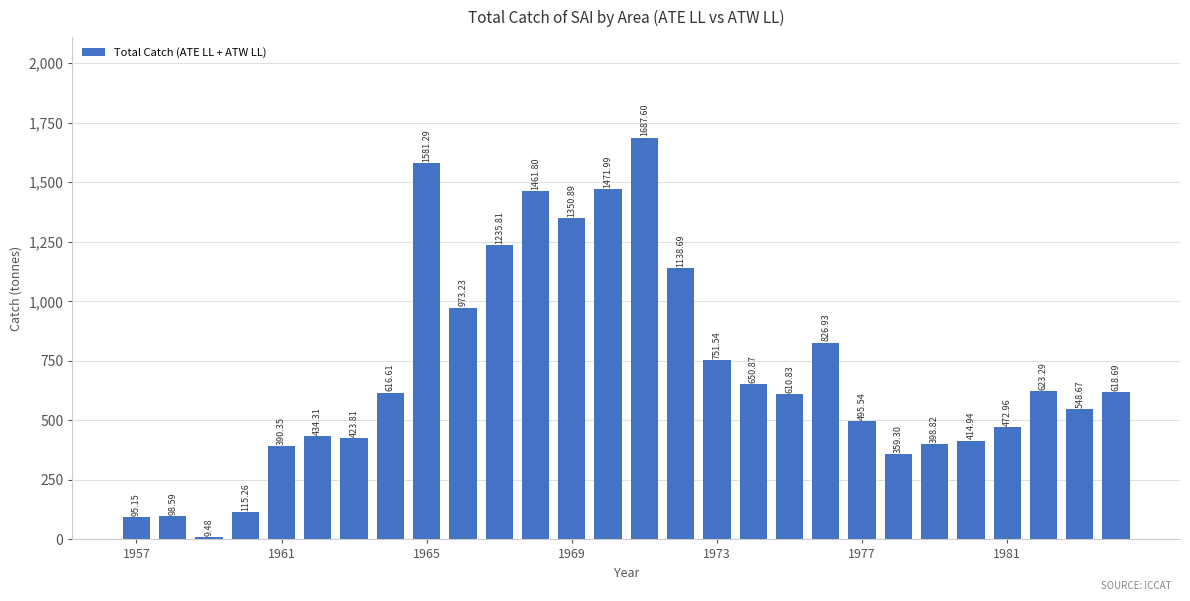

What is the difference between the second highest and second lowest values?

1486.1